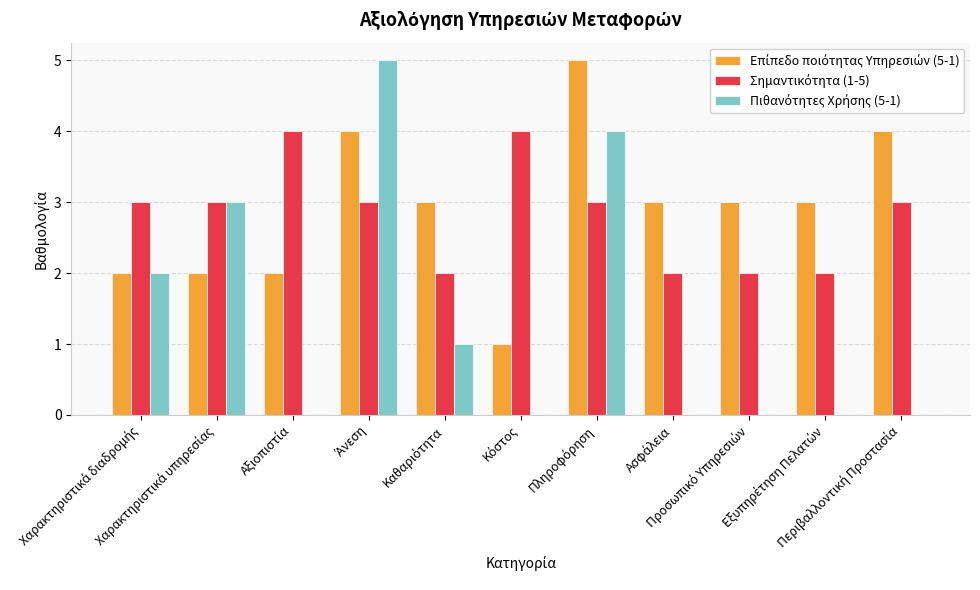

How many series are shown in this chart?

3